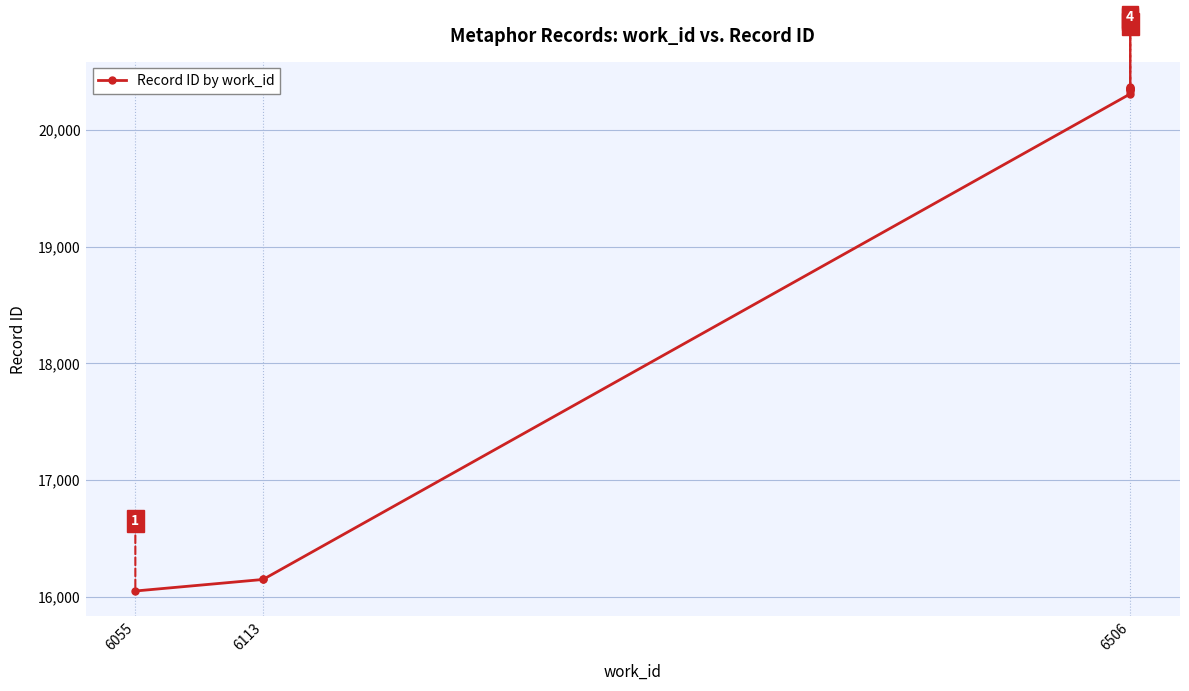

Between 7 and 9, which is larger?

9